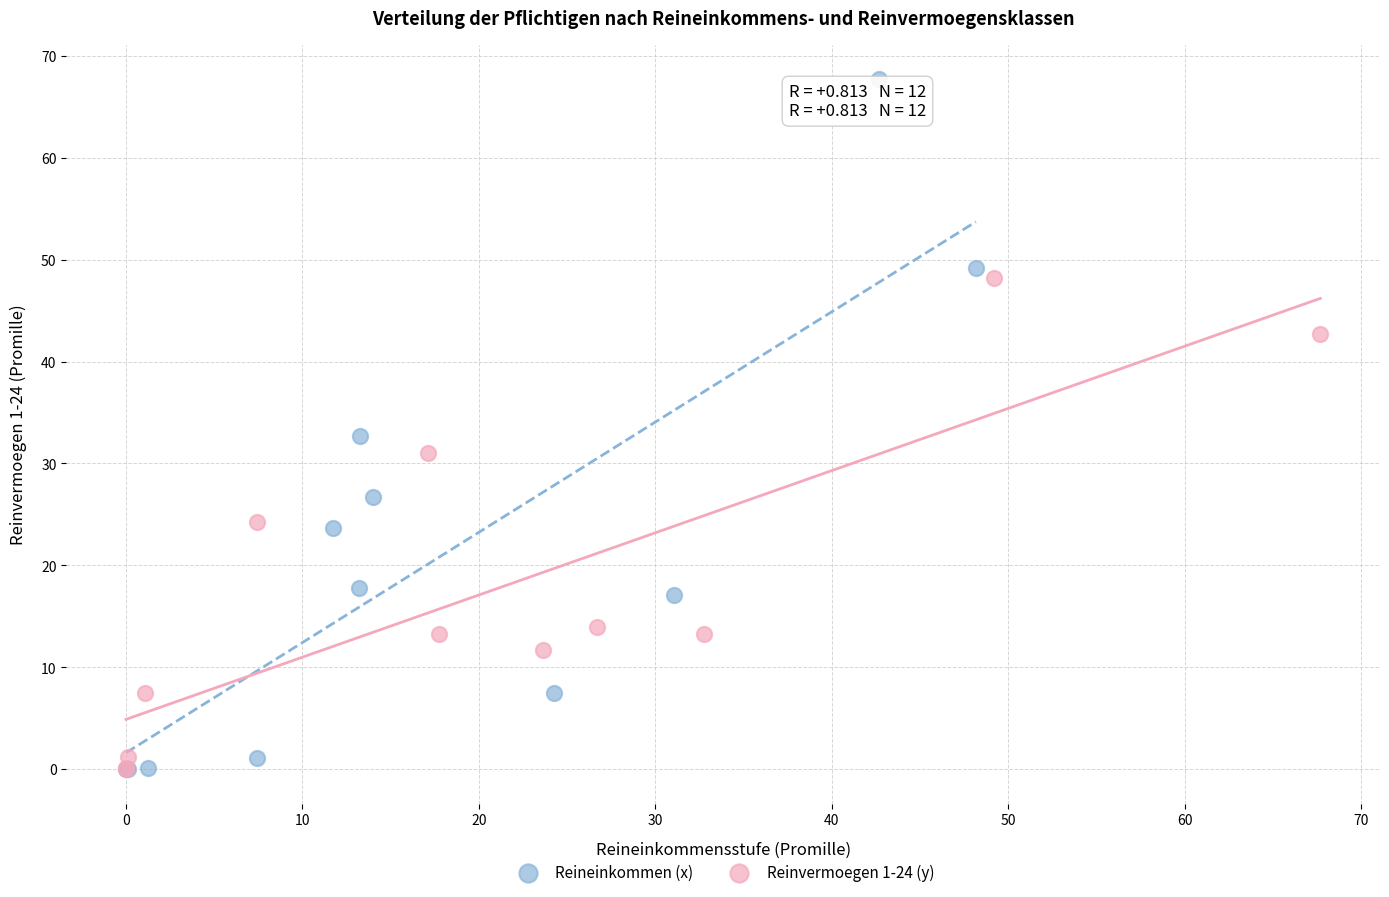

Which series has the widest spread of Y values?

Reineinkommen (x)